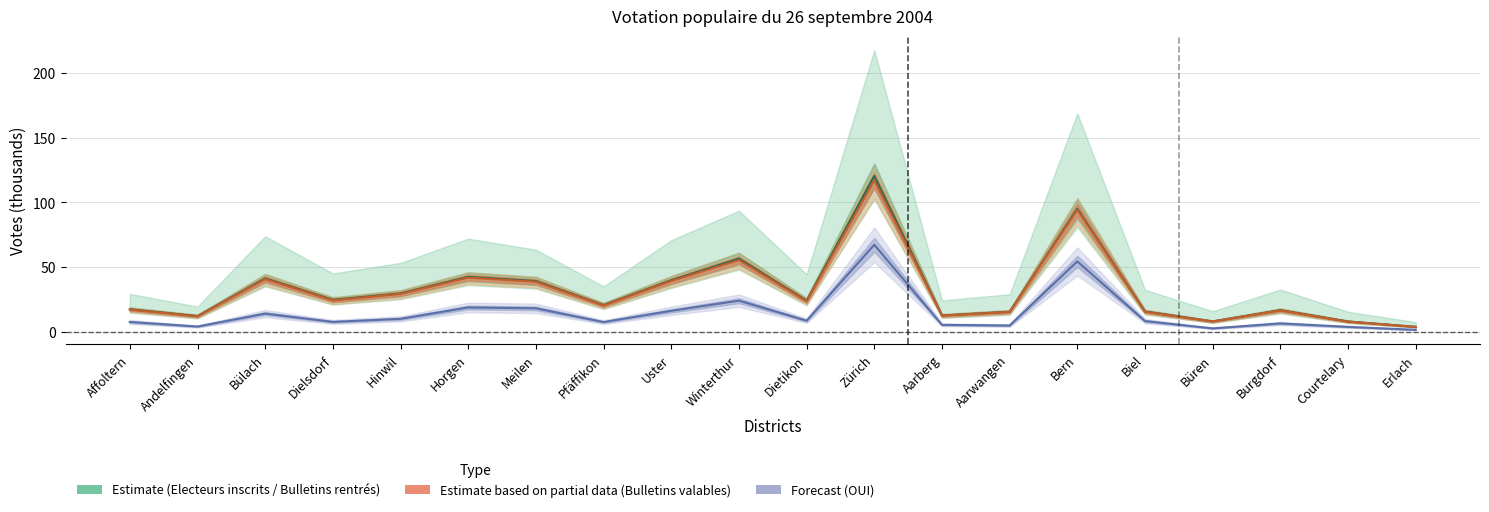

Does the chart display data point markers on the line(s)?

No